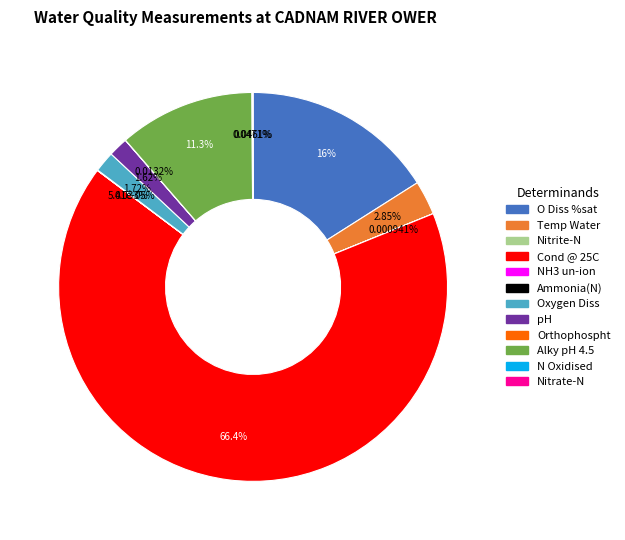

What is the largest slice in the pie chart?

Cond @ 25C